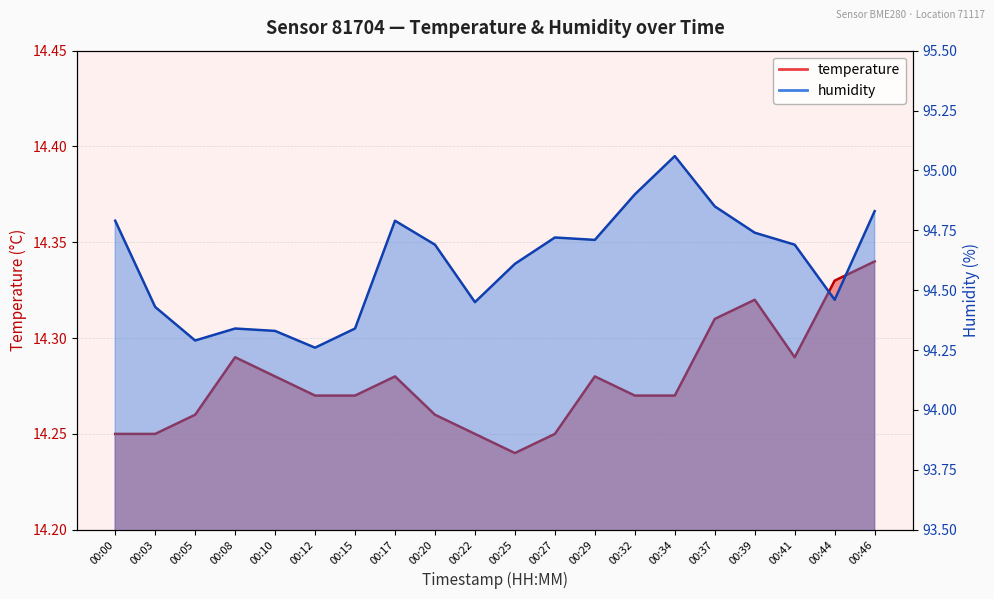

What is the smallest value displayed?

14.2